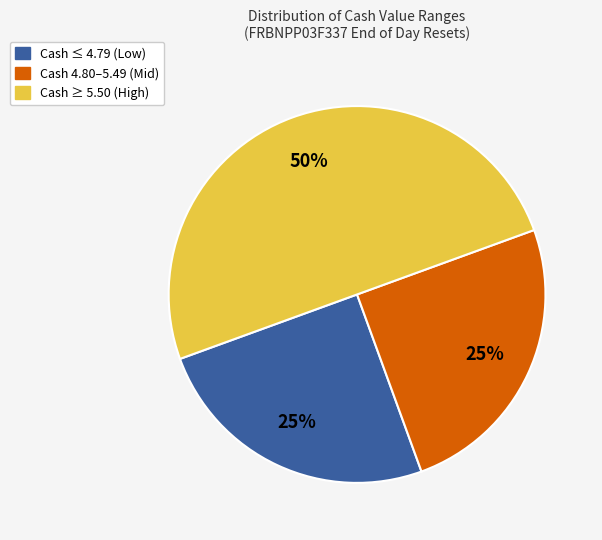

To the nearest percent, what is the average slice percentage?

33%